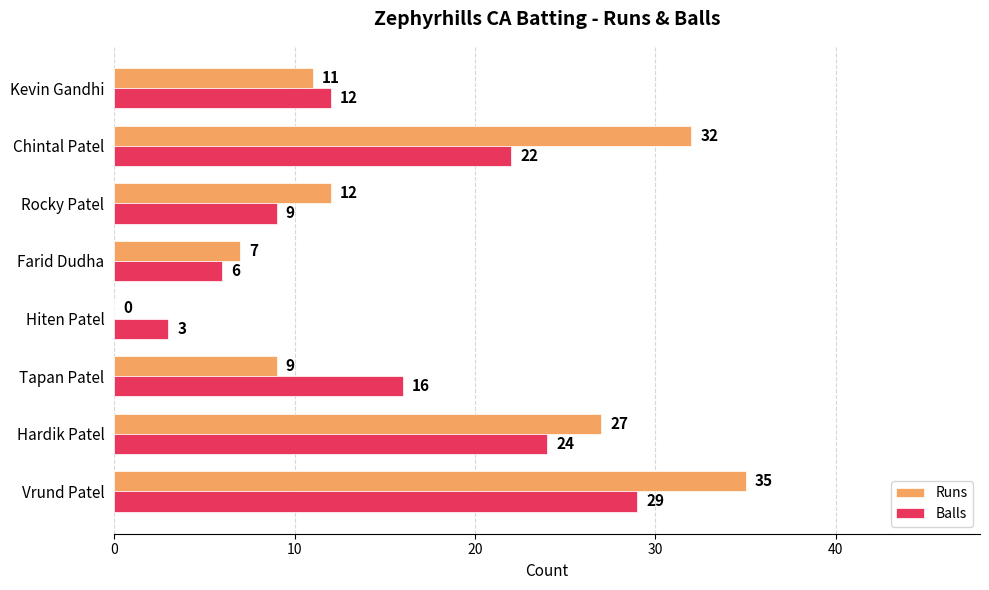

Which category has the highest value across all series?

Vrund Patel